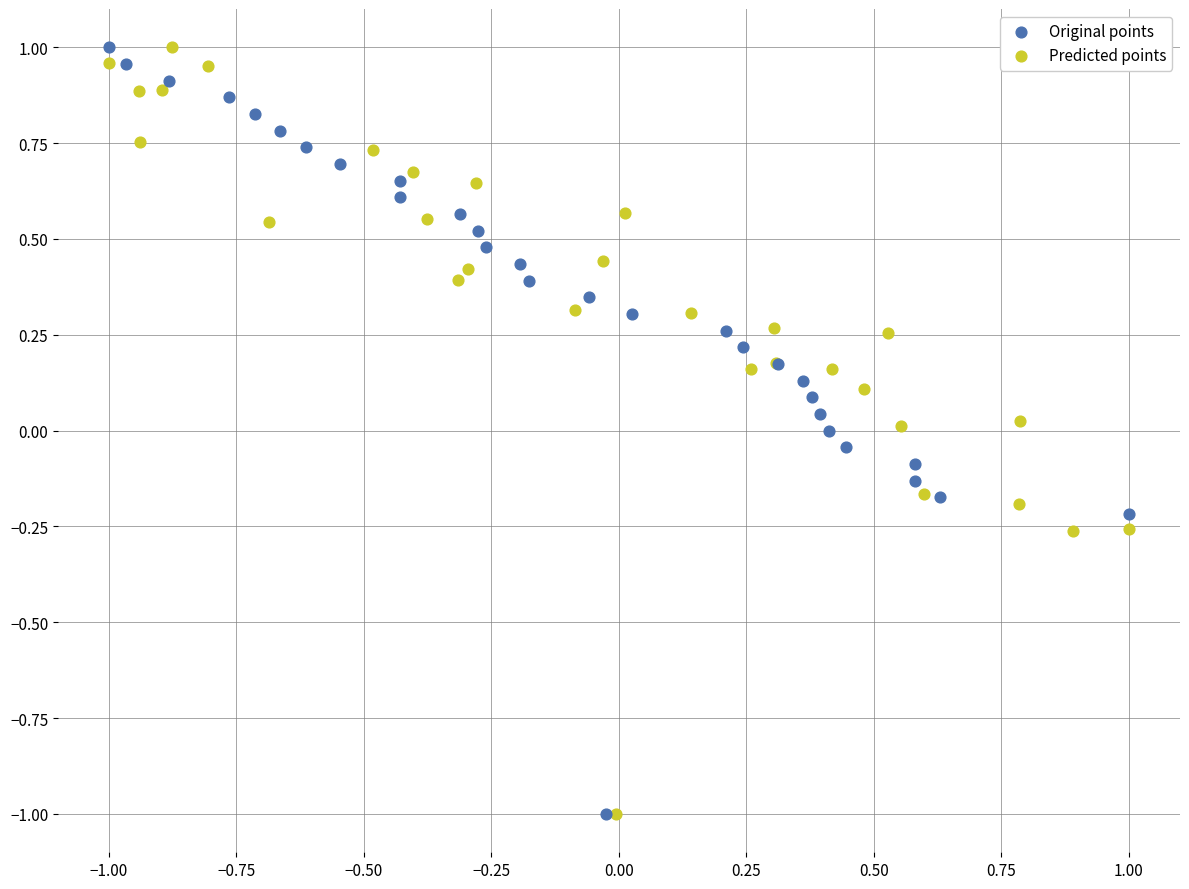

What are all the series names shown in the legend?

Original points, Predicted points